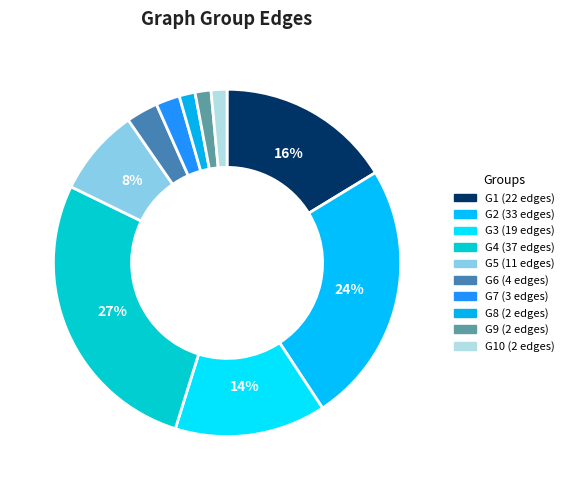

How many slices are in this pie chart?

10